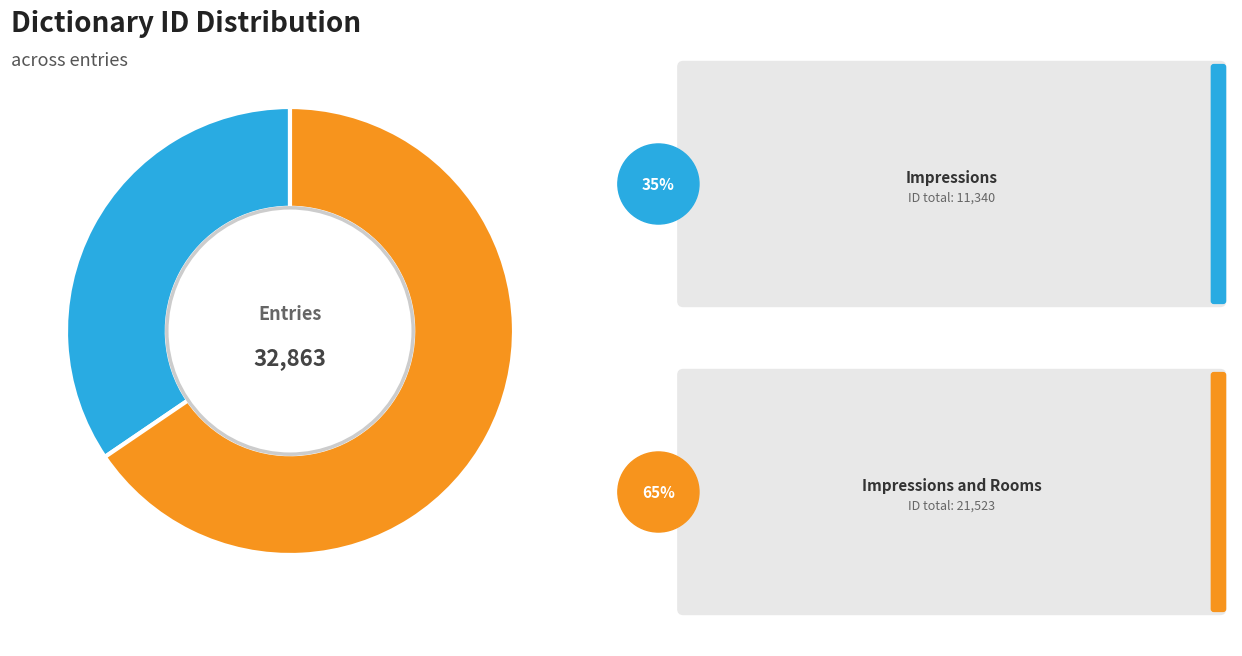

Is there any slice that represents more than half of the pie?

Yes